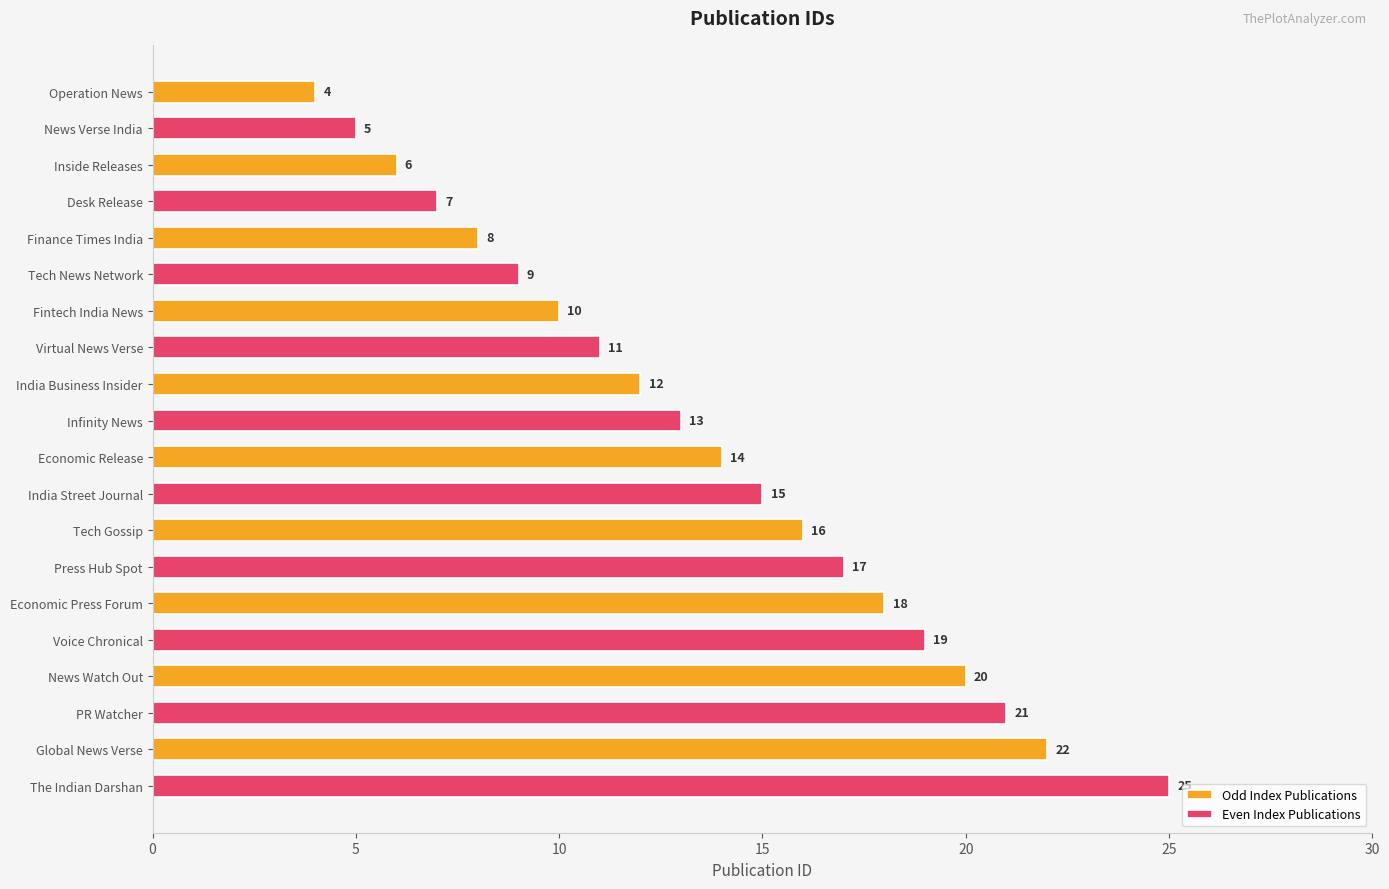

Which label corresponds to the largest value in the chart?

Global News Verse